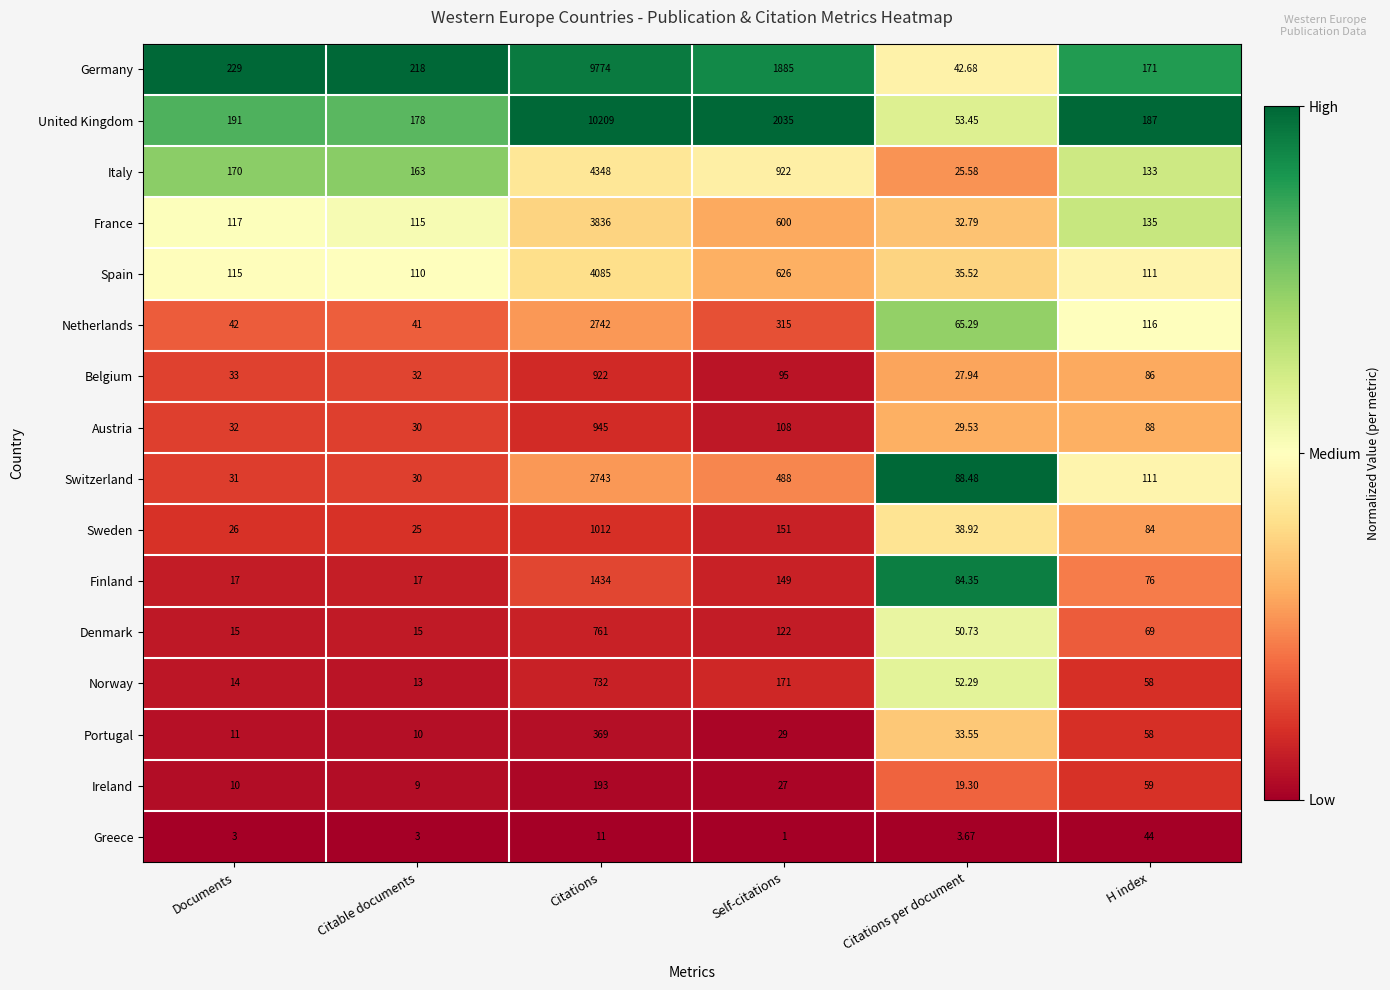

At which label does Norway reach its peak?

Citations